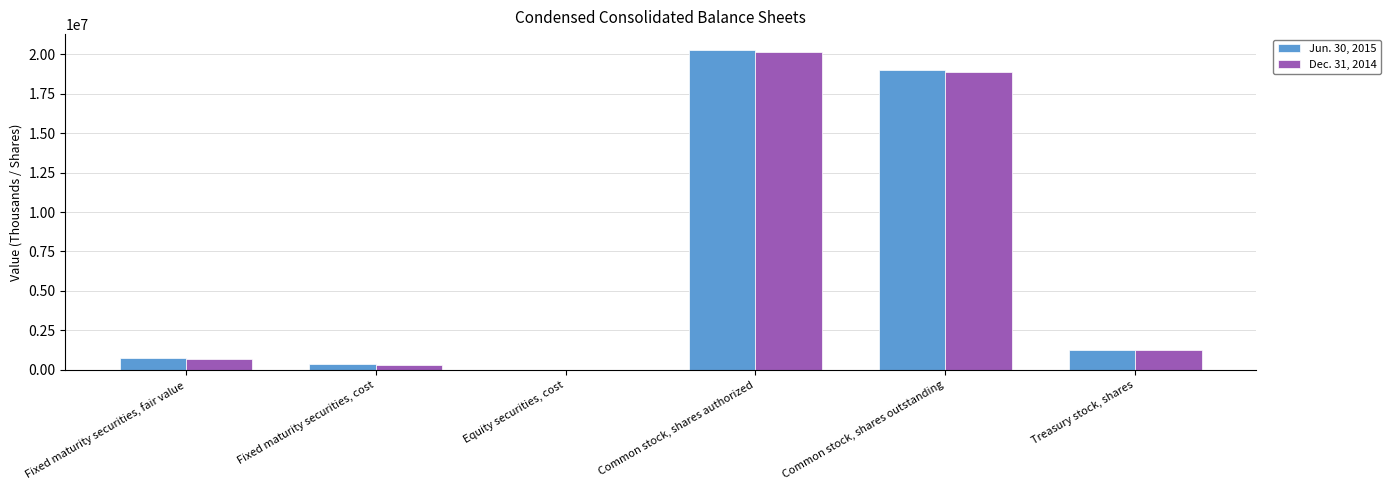

How many categories are shown in the chart?

6